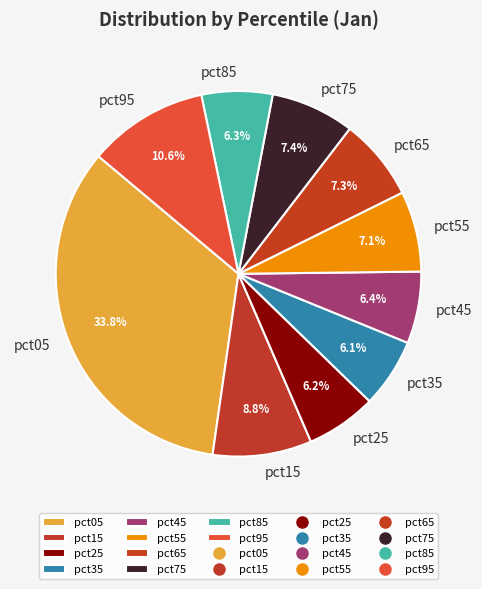

Combined, what portion of the pie is pct85 and pct05?

40.1%